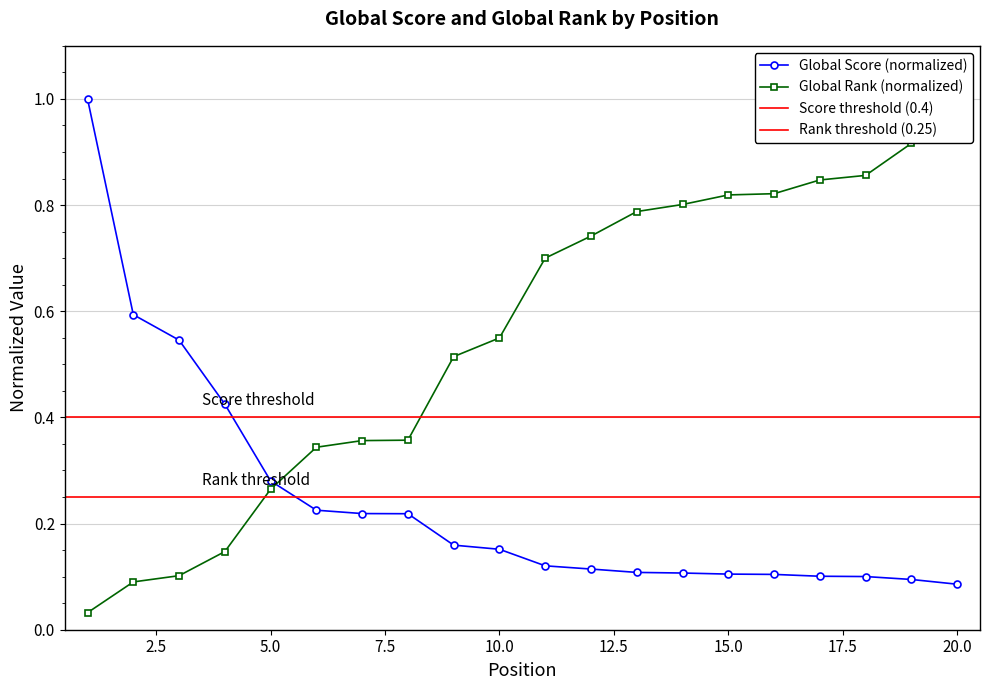

At which label does Global Rank reach its minimum?

1